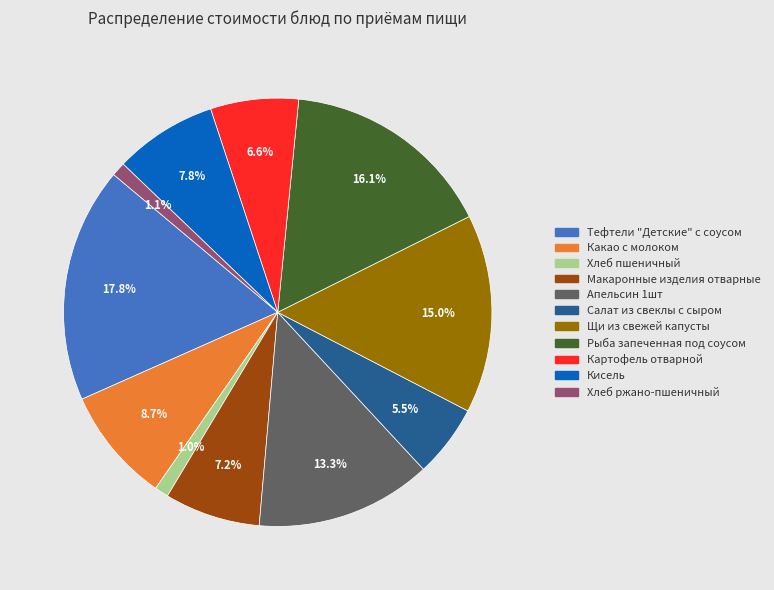

What is the largest slice in the pie chart?

Тефтели "Детские" с соусом